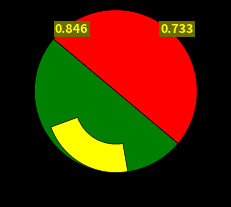

How many slices are in this pie chart?

2